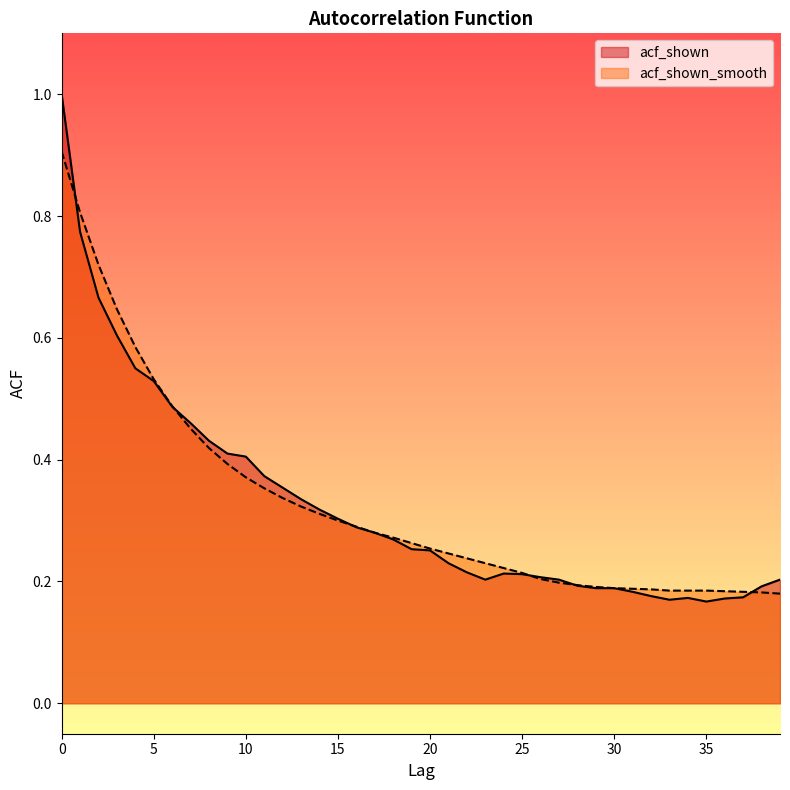

The value of acf_shown at 16 is 0.3. True or false?

True